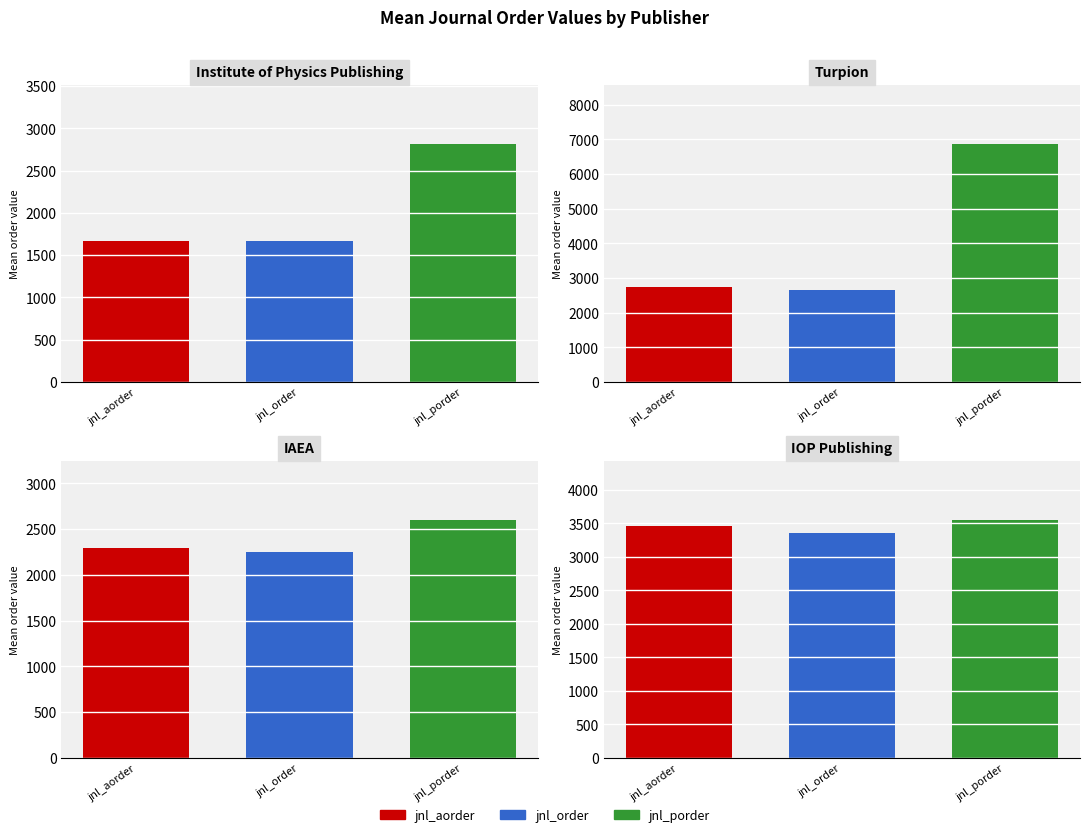

What is the value of the jnl_aorder bar at the 4th from the left?

3455